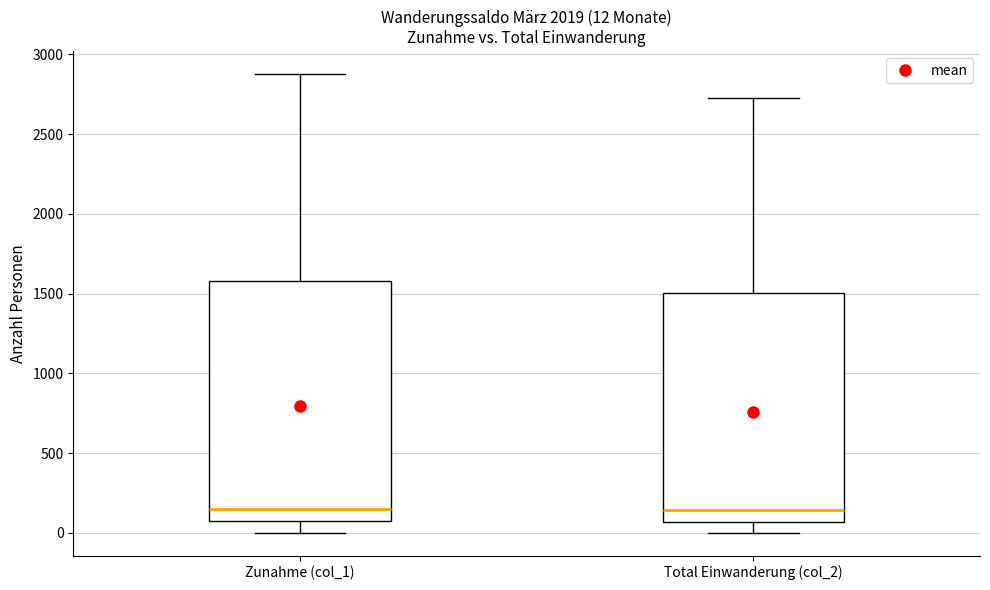

Comparing the boxes themselves (not the whiskers), which one is the tallest?

Zunahme (col_1)